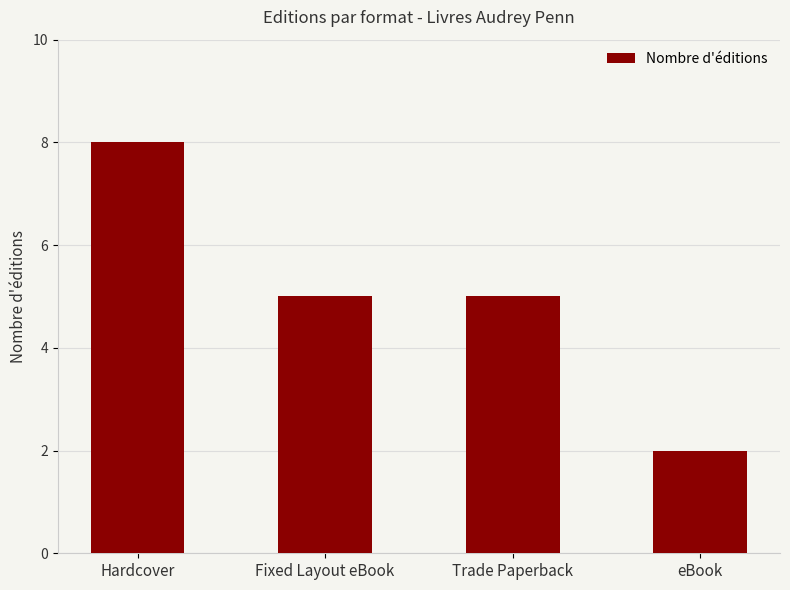

Which label corresponds to the largest value in the chart?

Hardcover